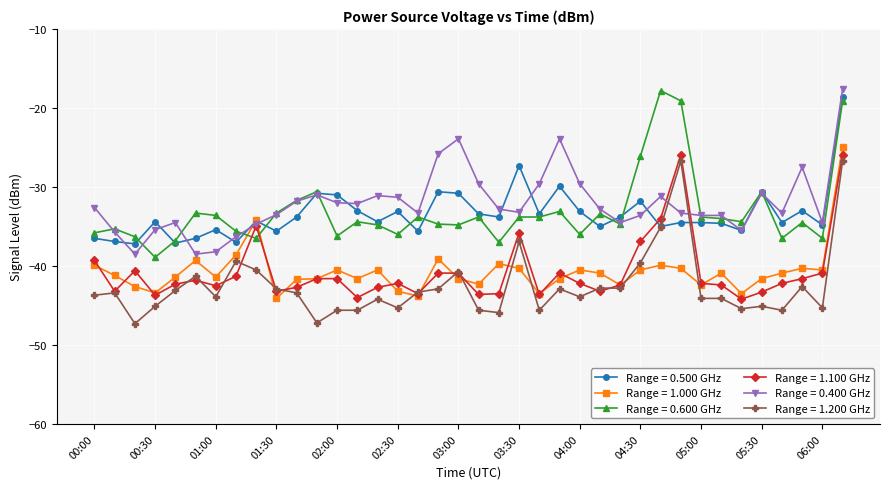

True or false: Range = 1.200 GHz has more than 1 points higher than both neighbors.

True